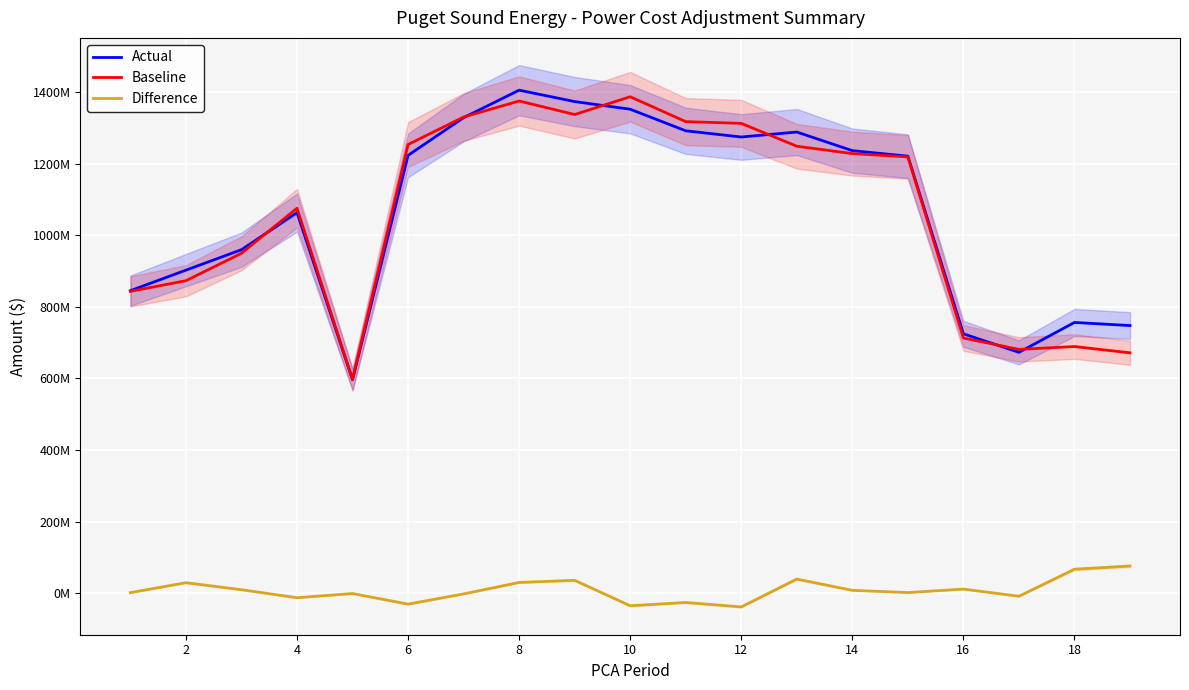

At how many categories does at least one series exceed 199061408?

19